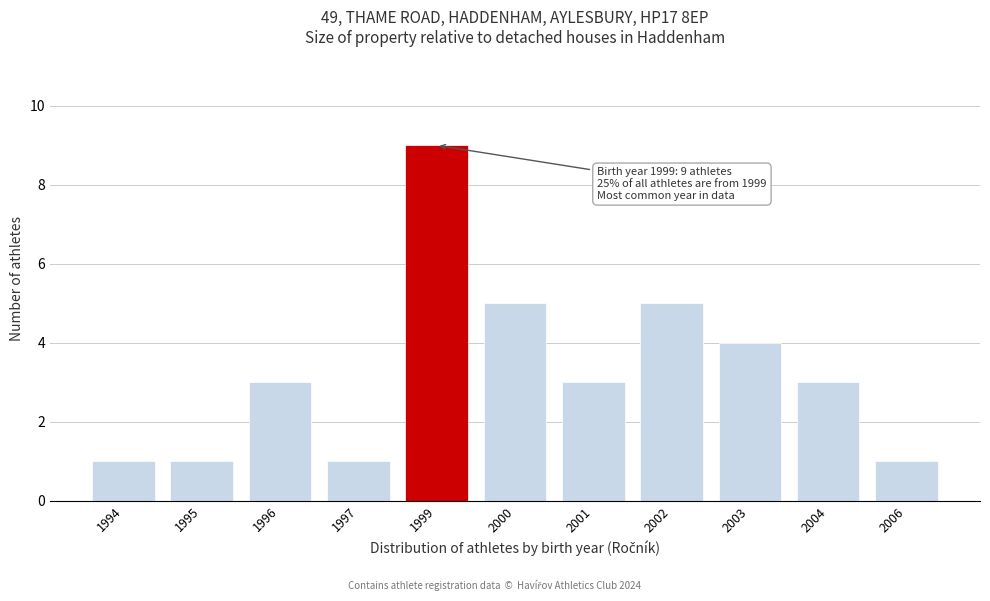

Reading right to left, what are all the values shown in this chart?

1	3	4	5	3	5	9	1	3	1	1